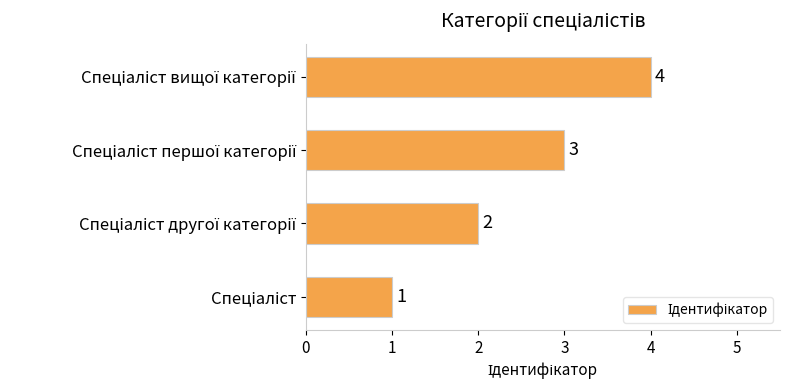

What is the maximum value shown in the chart?

4